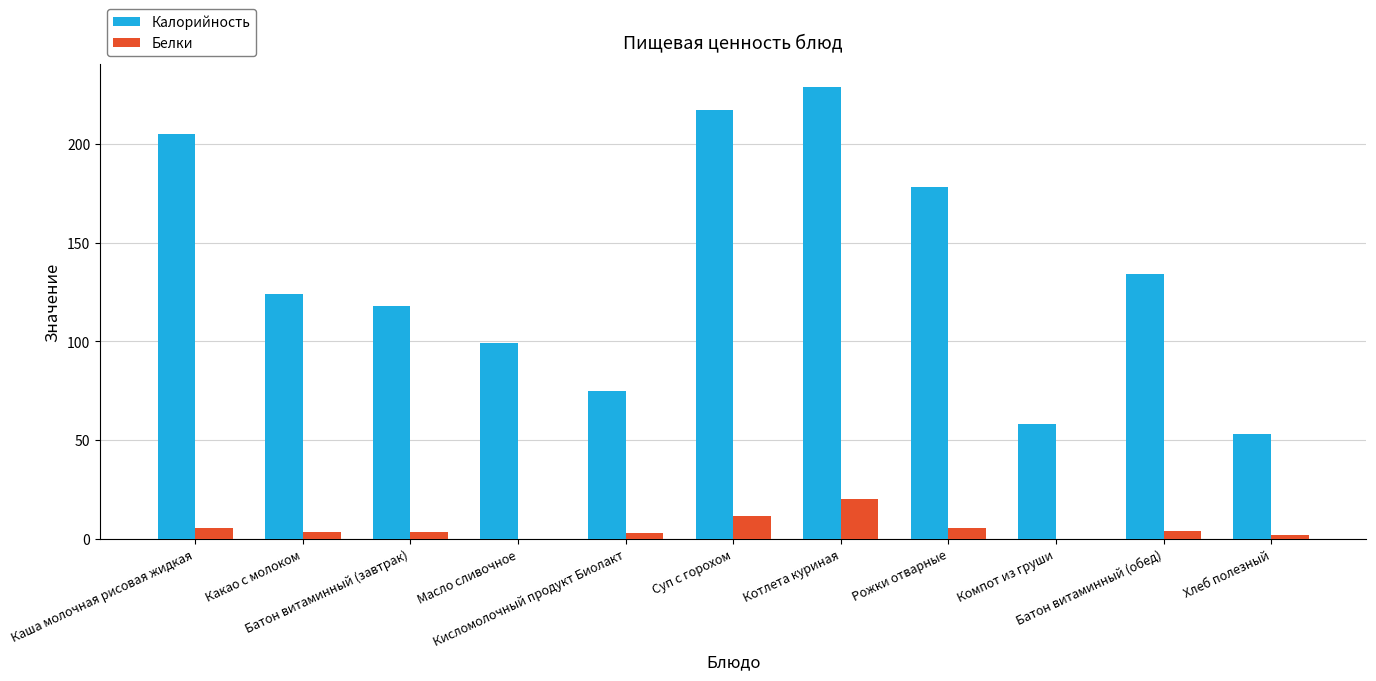

Which series has the largest total across all categories?

Калорийность